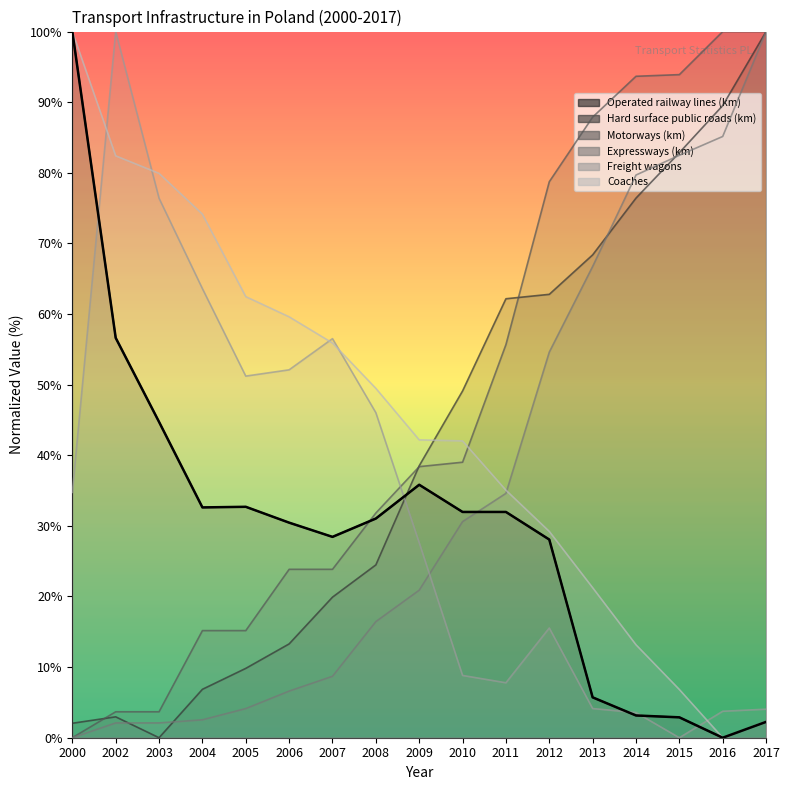

What is the value of the Expressways (km) point at the 8th from the left?

16.4